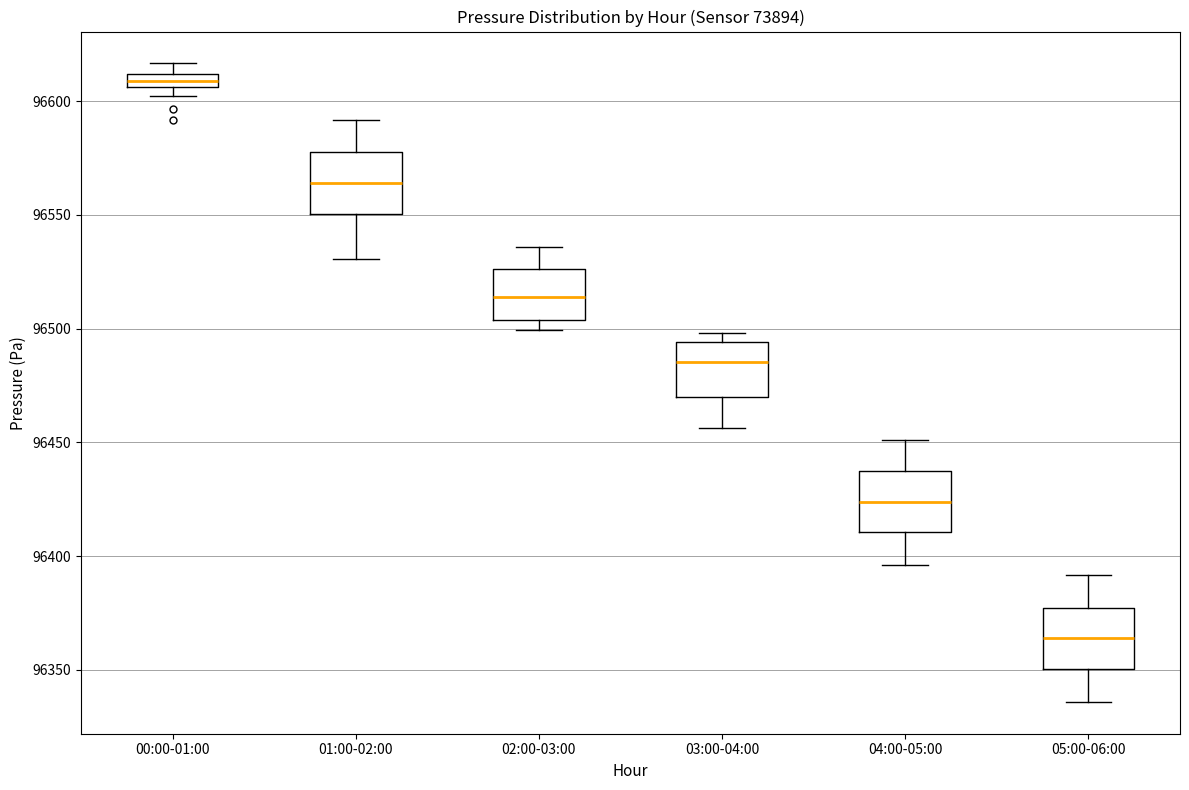

Which box's median line is the highest?

00:00-01:00